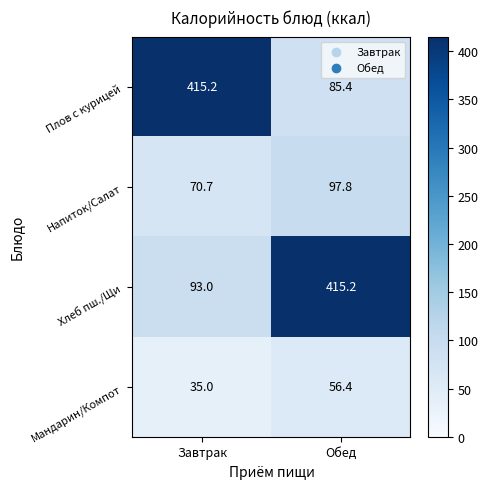

Which series has the largest total across all categories?

Хлеб пш./Щи